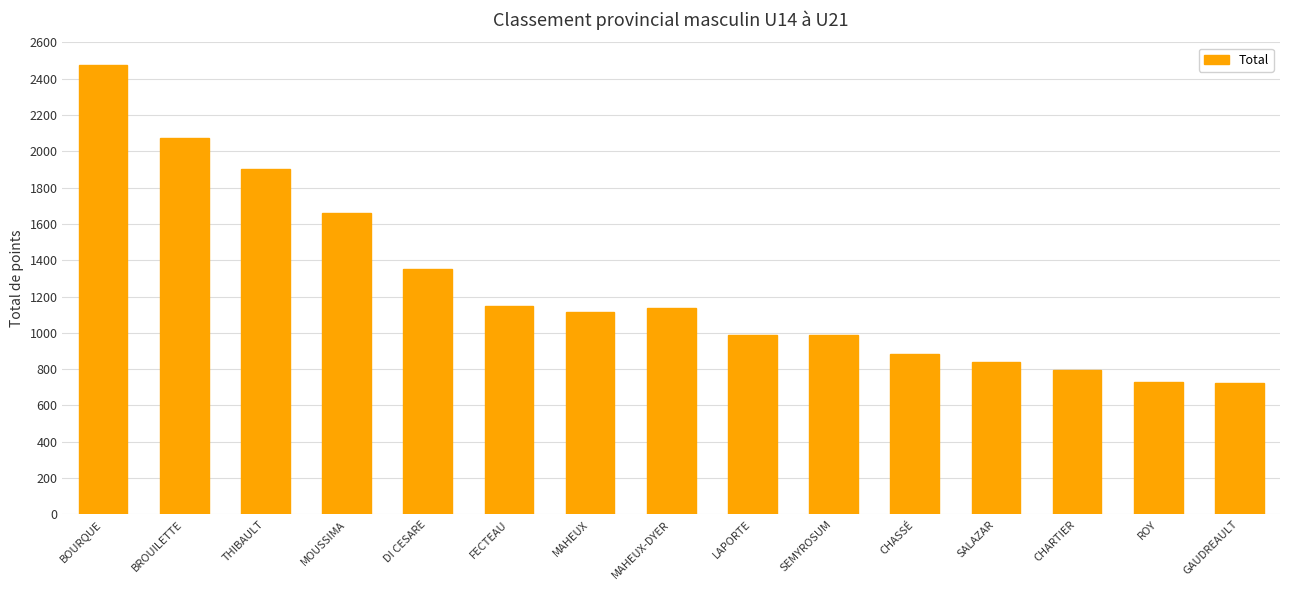

What is the average value?

1253.7